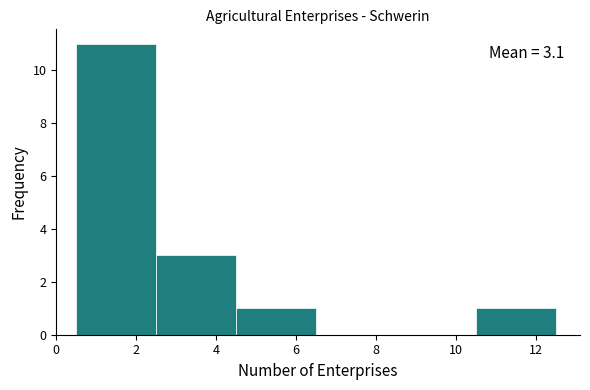

Which range on the x-axis has the tallest bar?

0.5 to 2.5